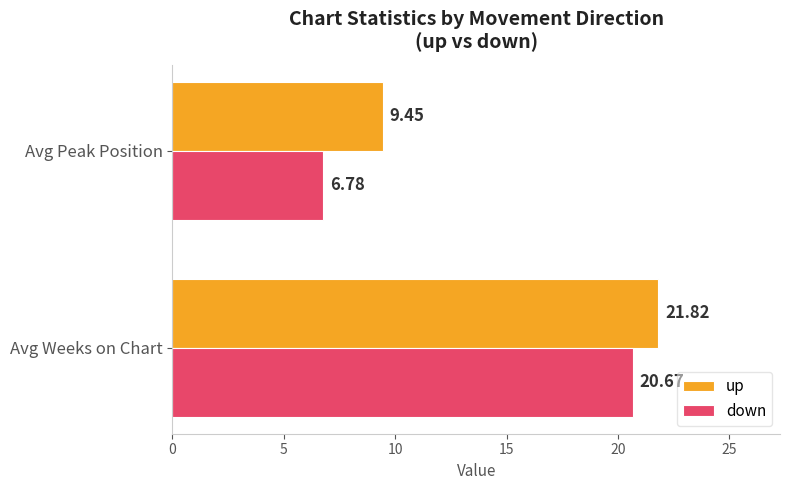

What are all the series names shown in the legend?

up, down